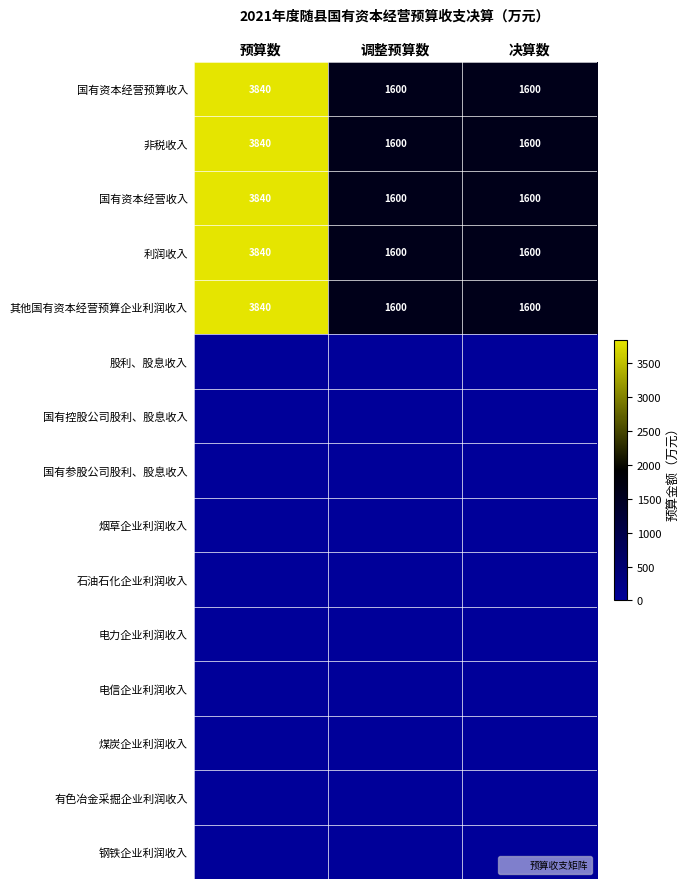

Which series changed the most between 预算数 and 决算数?

国有资本经营预算收入